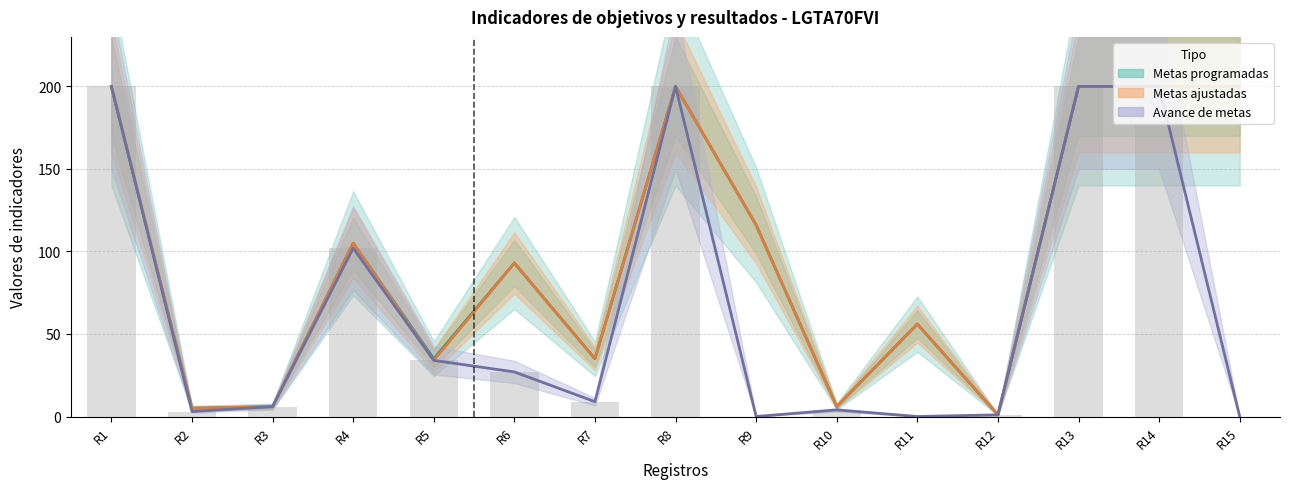

Count the number of categories in the chart.

15